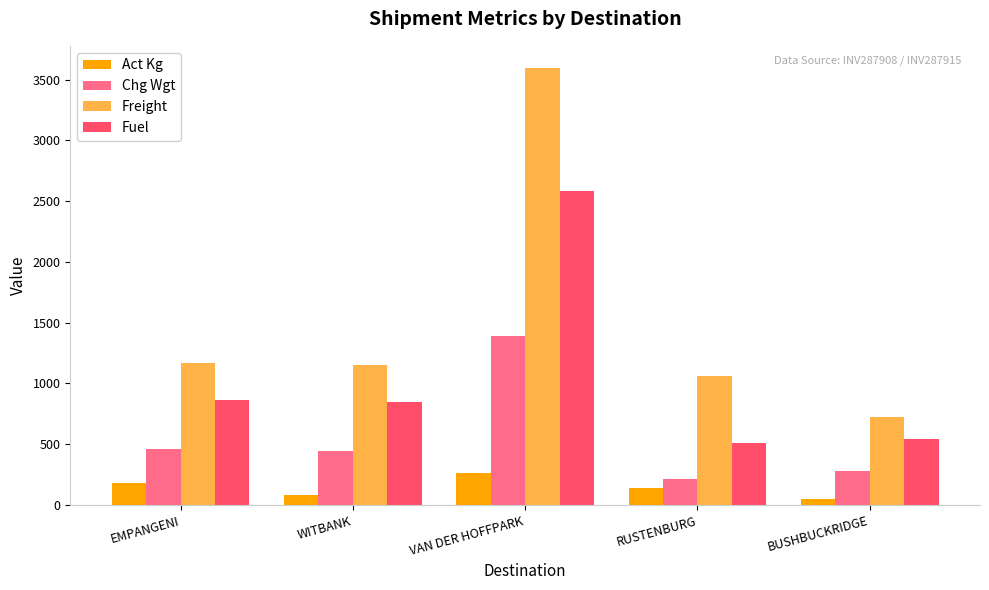

What are all the series names shown in the legend?

Act Kg, Chg Wgt, Freight, Fuel